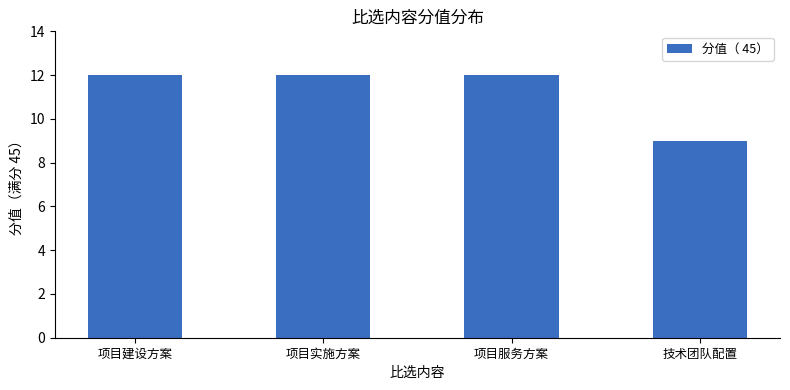

Reading right to left, extract all data points from this chart.

9	12	12	12